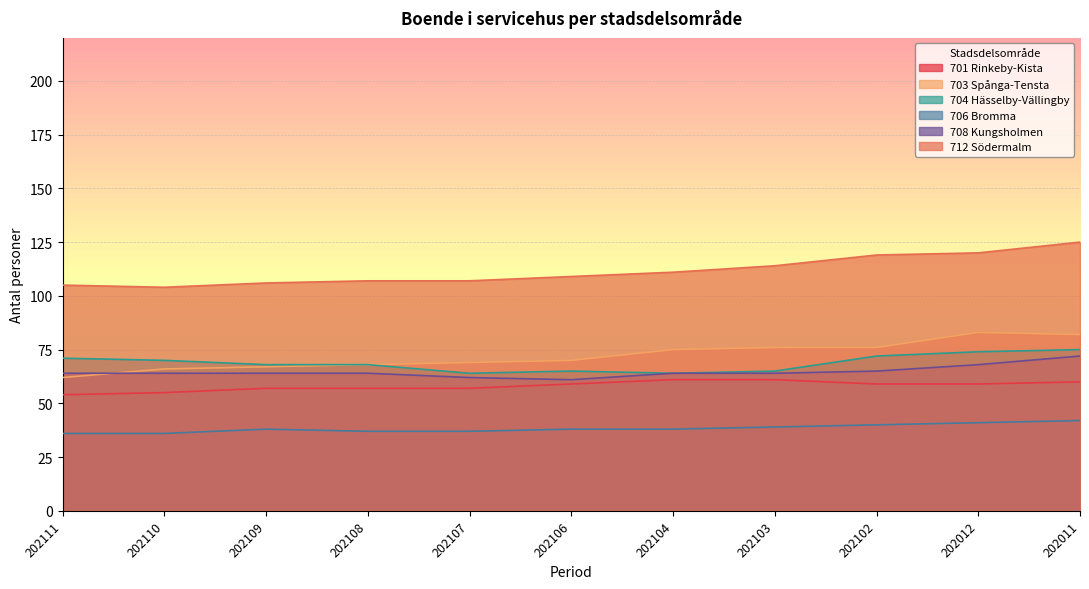

How many lines are shown in the chart?

6